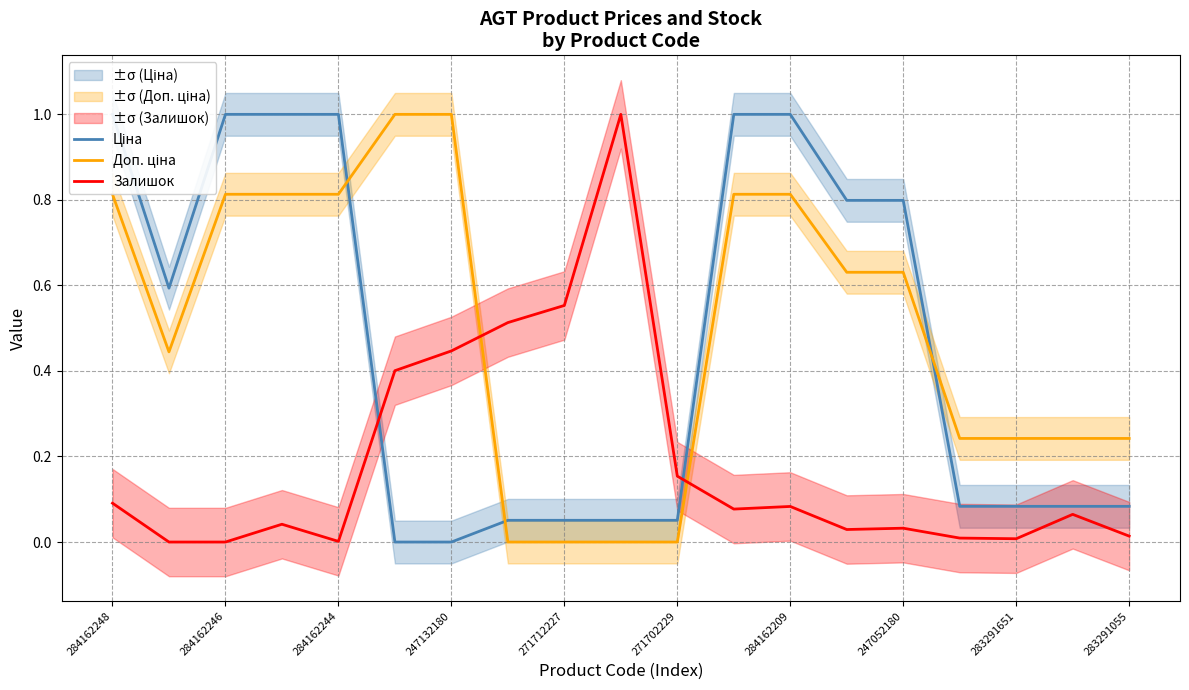

Which series changed the most between 271712227 and 11?

Залишок